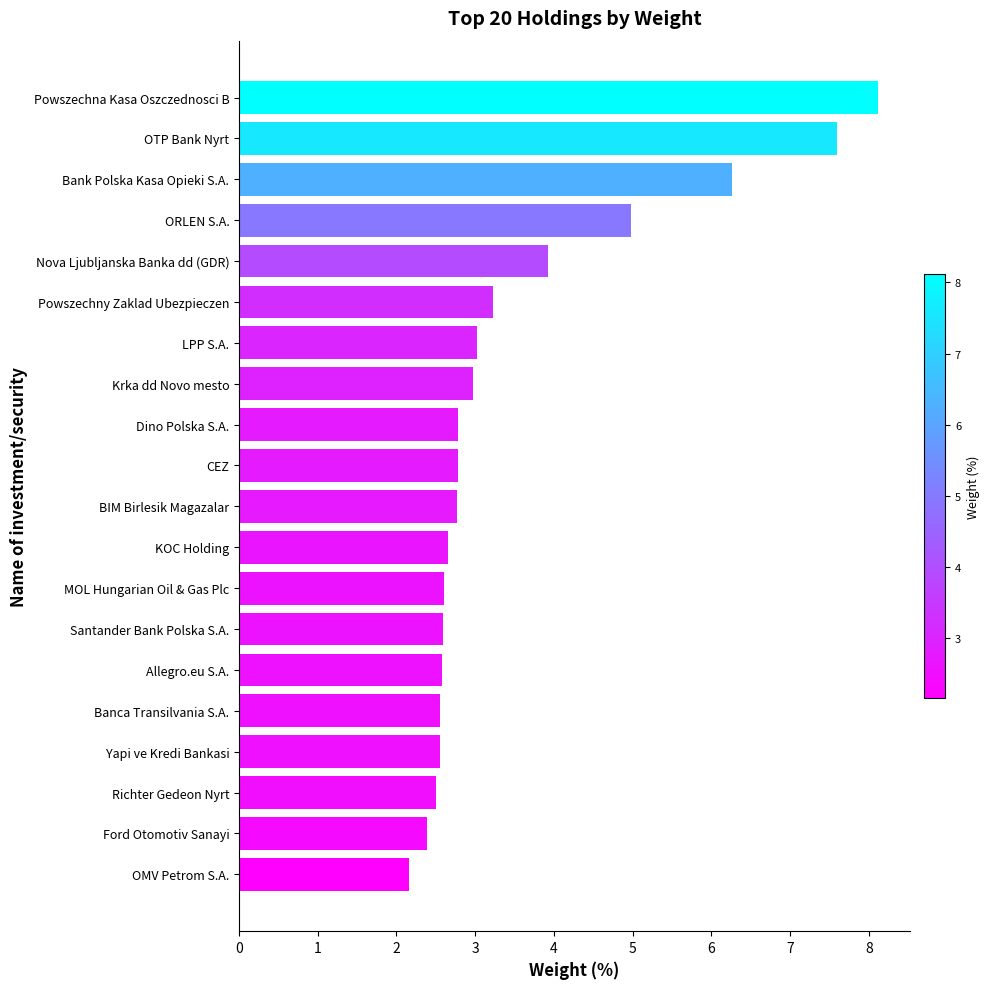

Which label corresponds to the largest value in the chart?

Powszechna Kasa Oszczednosci B